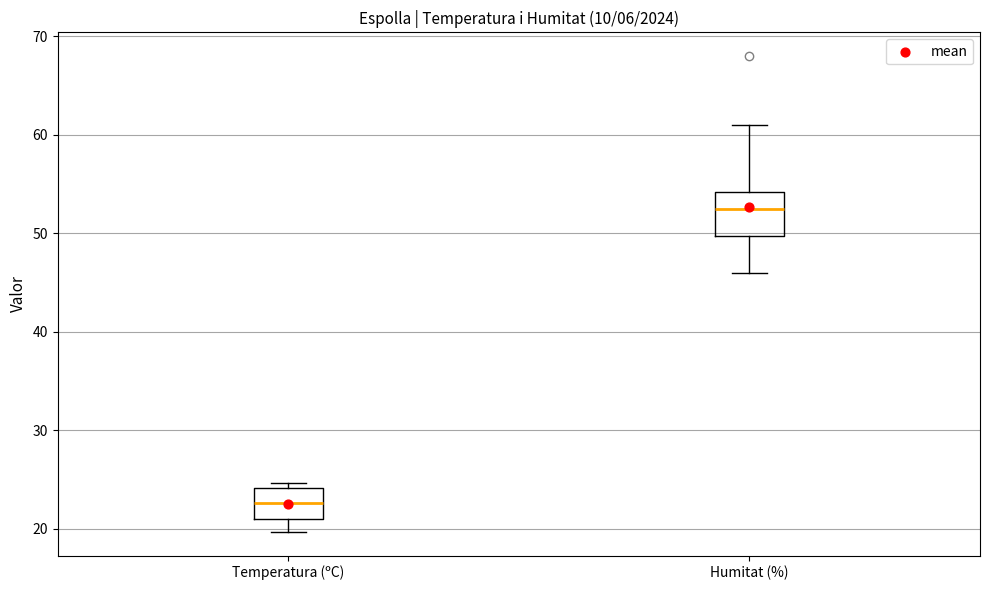

Reading left to right, transcribe this box plot: for each box, give where its median line is, the range the box spans, and where its two whiskers end, as read against the y-axis. The values are not printed on the chart, so give them approximately, as read against the axis.

Temperatura (ºC): median 23, box 21 to 24, whiskers 20 to 25
Humitat (%): median 53, box 50 to 54, whiskers 46 to 61